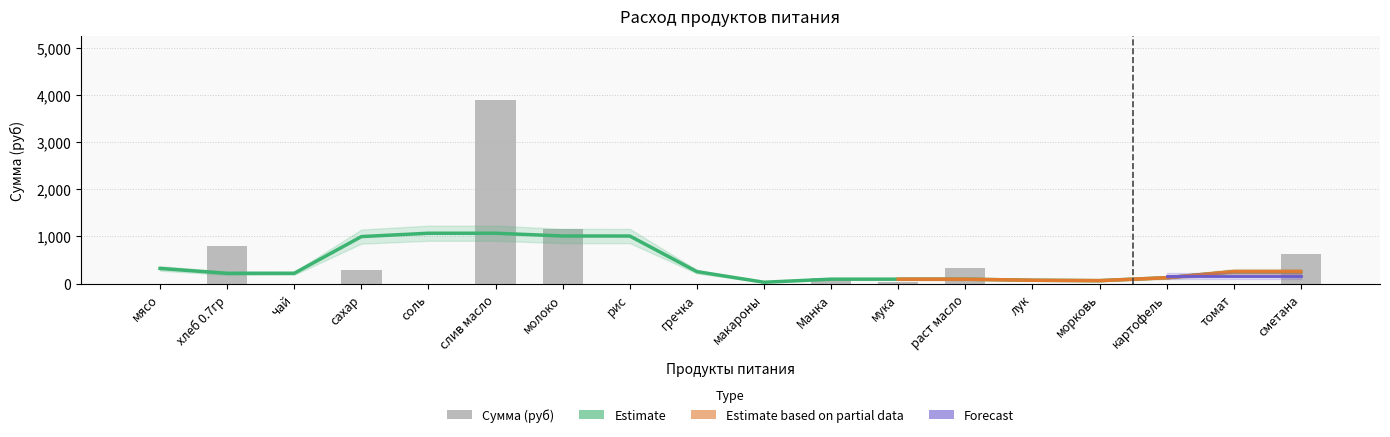

What is the sum of the Сумма (руб) values at макароны and сахар?

292.1